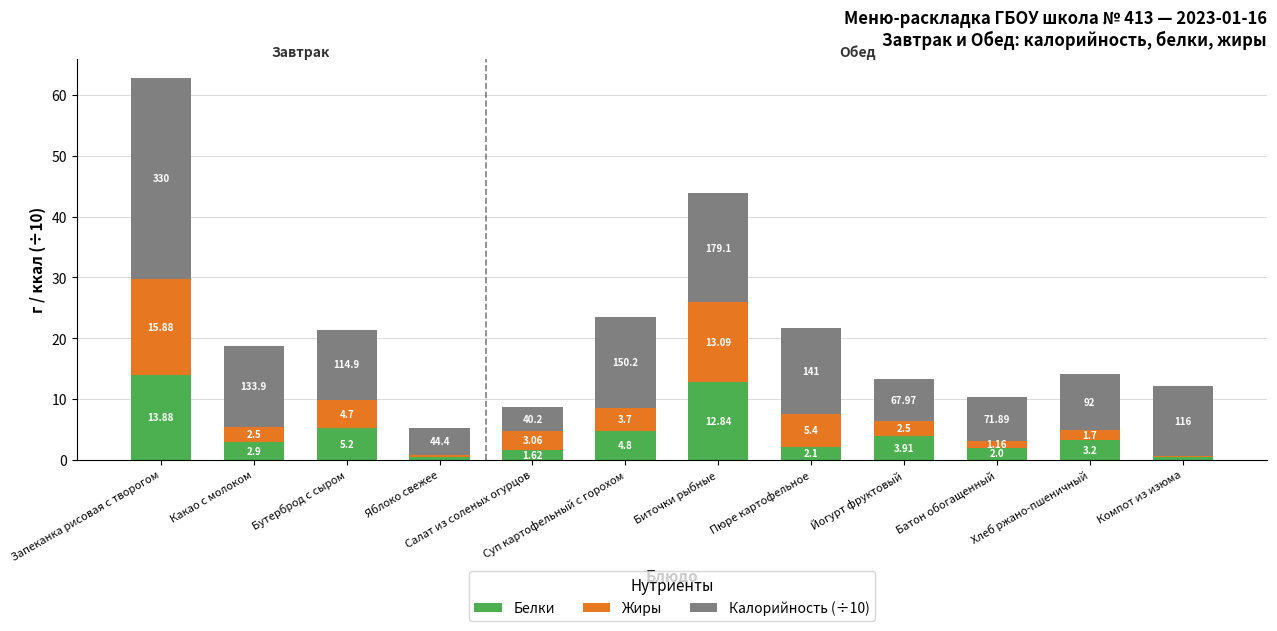

At which label does Белки reach its peak?

Запеканка рисовая с творогом